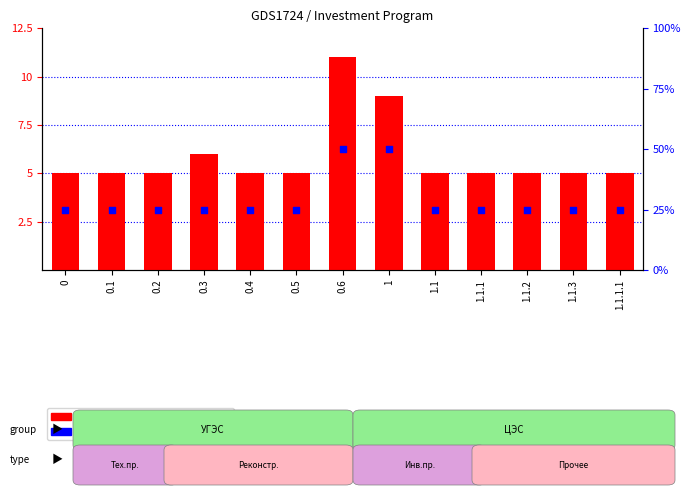

Which series has the widest spread of Y values?

percentile rank within the sample